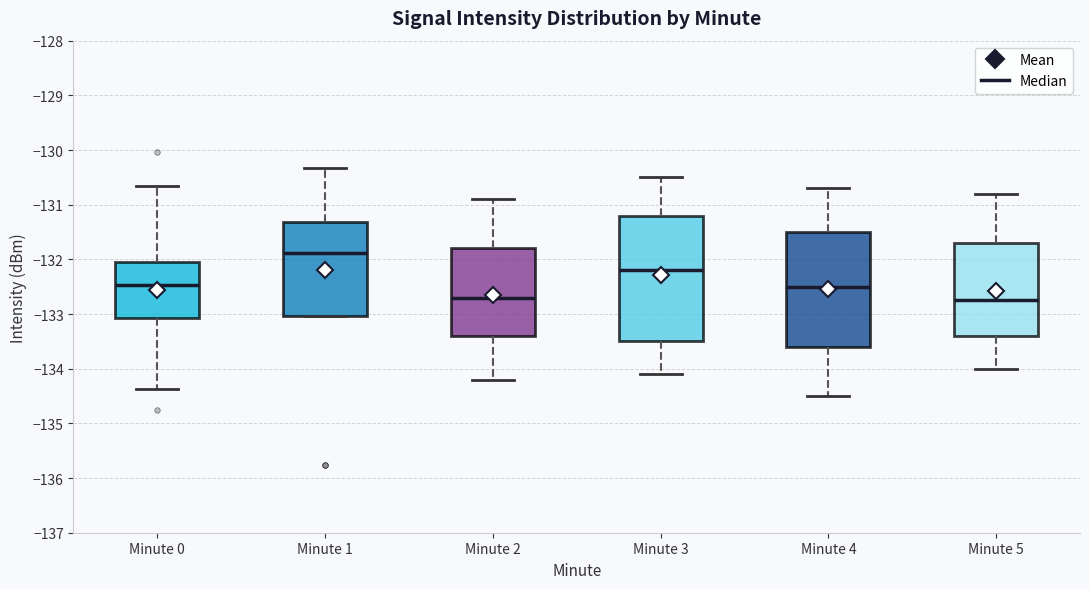

Which box's median line is the highest?

Minute 1